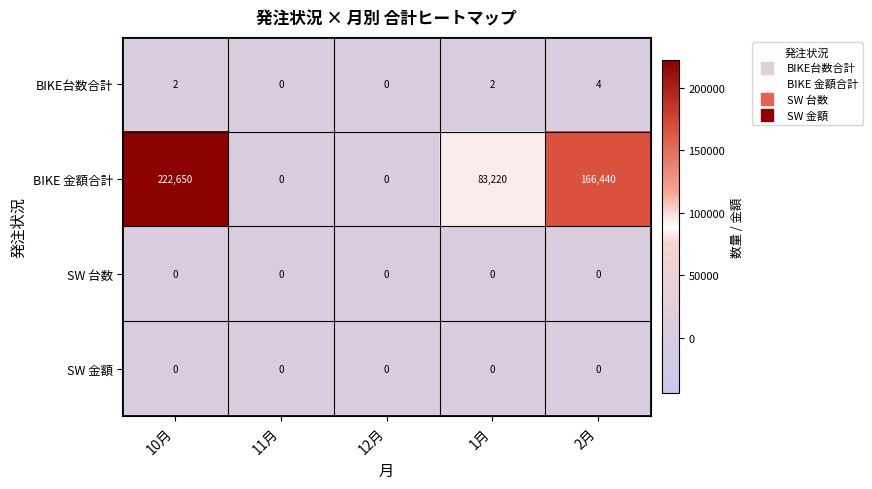

Which series changed the most between 11月 and 2月?

BIKE 金額合計